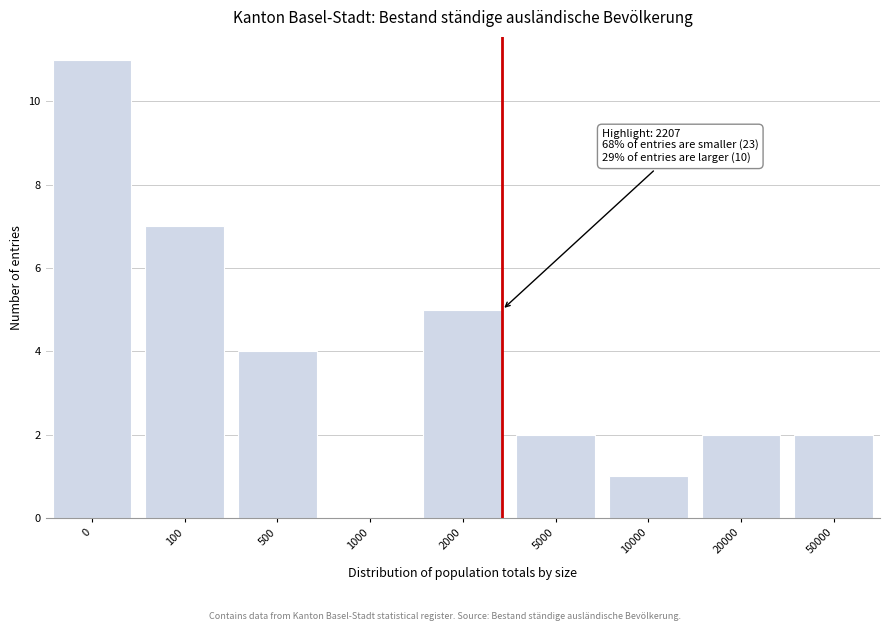

Reading left to right, list all the values displayed in this chart.

0=11	100=7	500=4	1000=0	2000=5	5000=2	10000=1	20000=2	50000=2